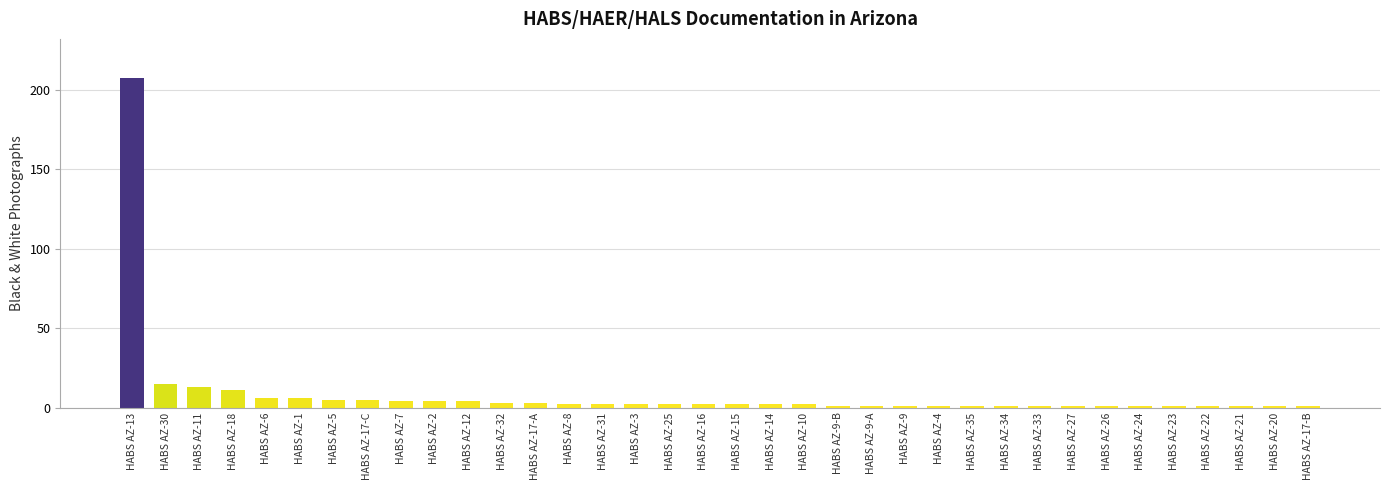

What is the ratio of the value at HABS AZ-4 to the value at HABS AZ-8?

0.5